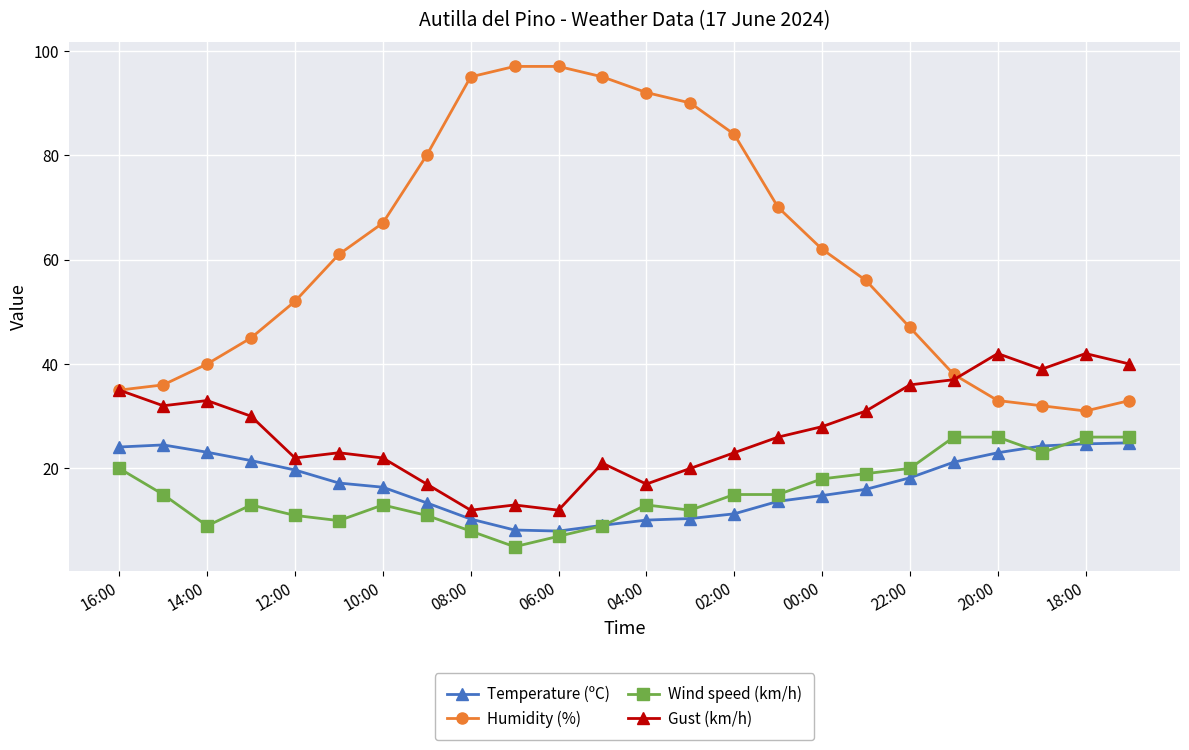

How many distinct data groups are displayed?

4